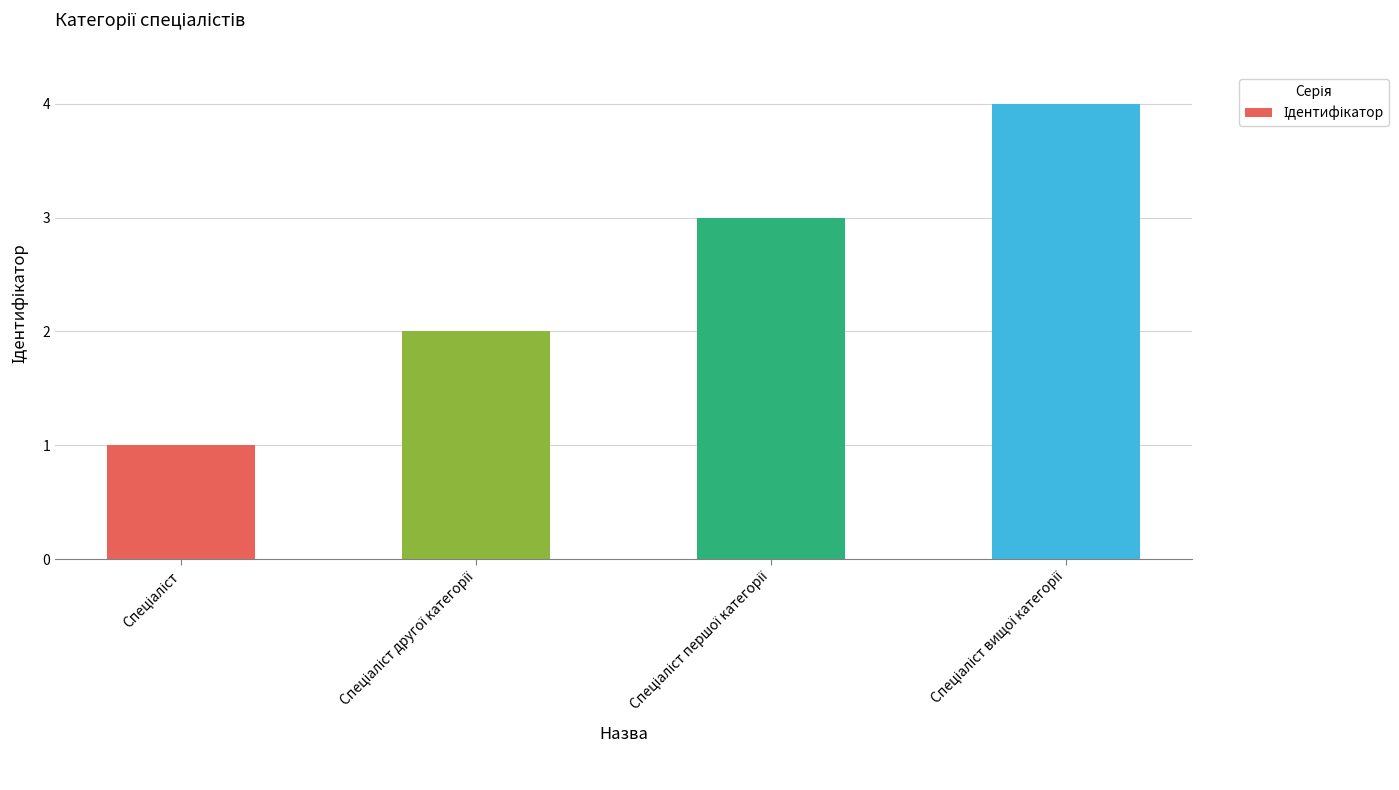

How many bars are there in total?

4